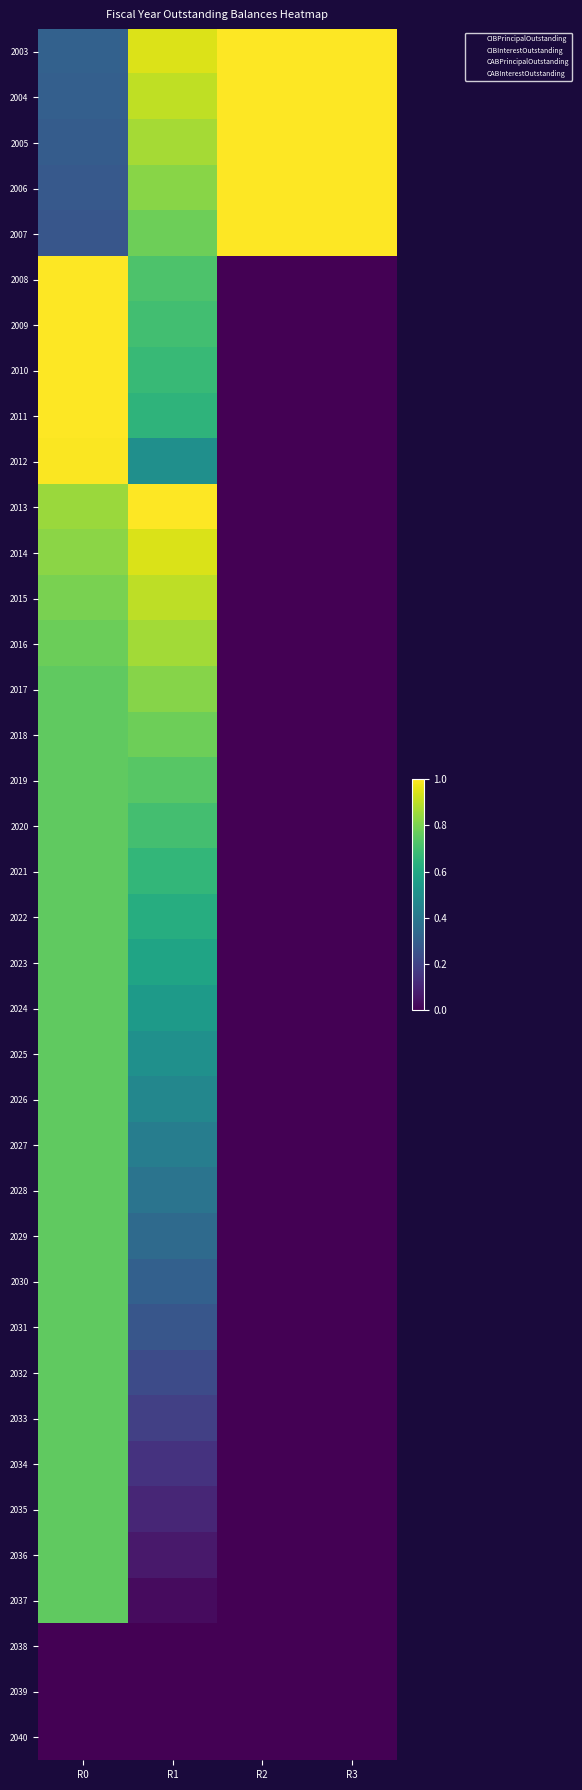

Which series has the largest total across all categories?

2003